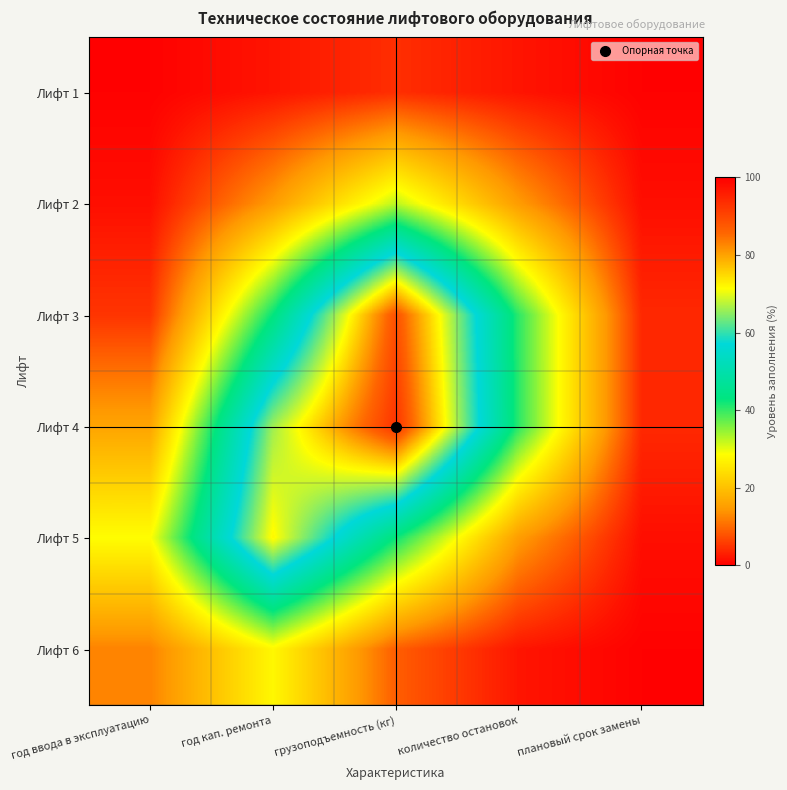

Rank the series at плановый срок замены from lowest to highest value.

Лифт 1, Лифт 6, Лифт 2, Лифт 5, Лифт 3, Лифт 4